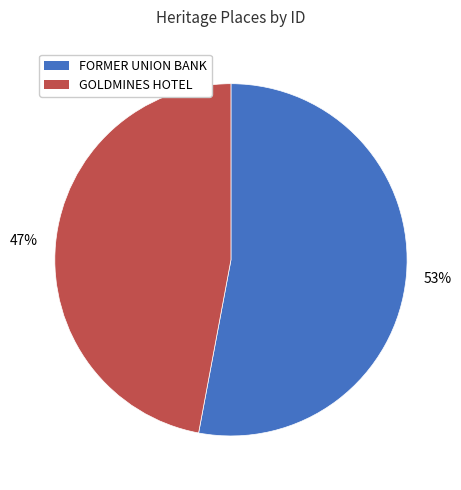

Rank the categories by value from highest to lowest.

FORMER UNION BANK, GOLDMINES HOTEL